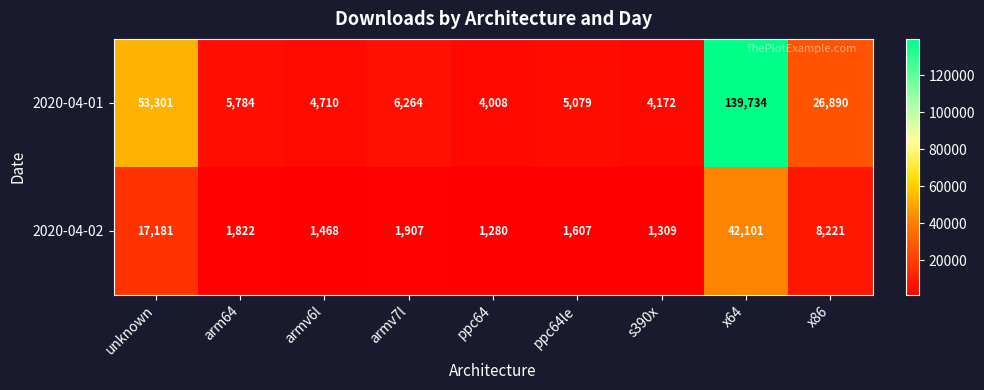

Count the number of categories in the chart.

9